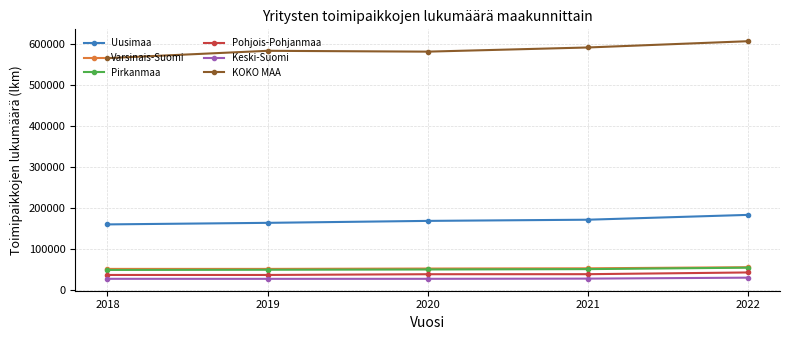

What is the value of the Pirkanmaa point at the 1st from the left?

48231